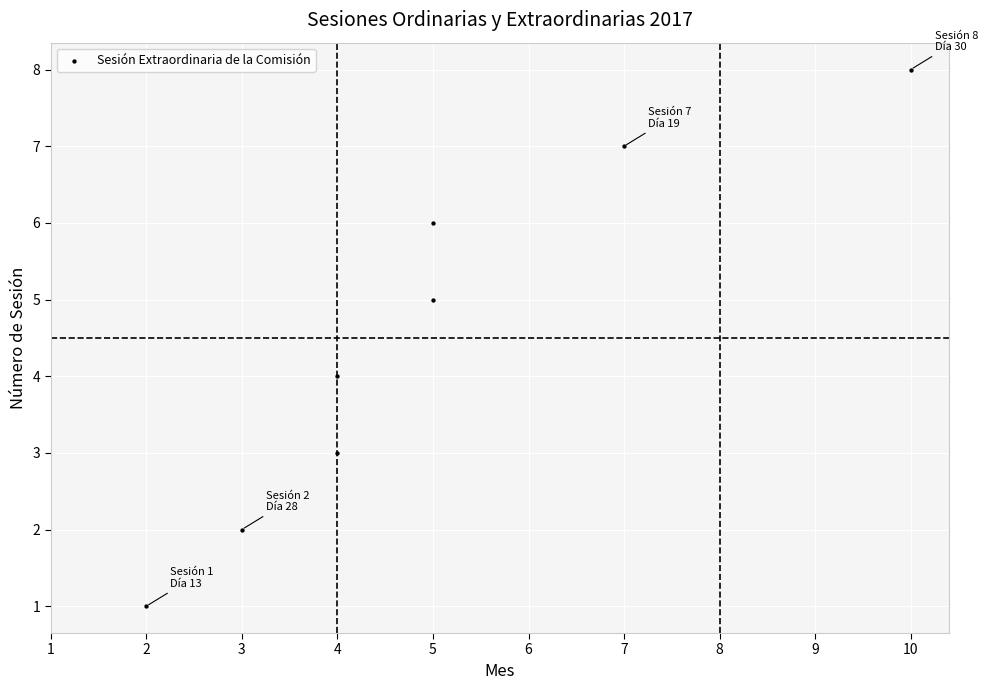

What is the range of Y values (max minus min)?

7